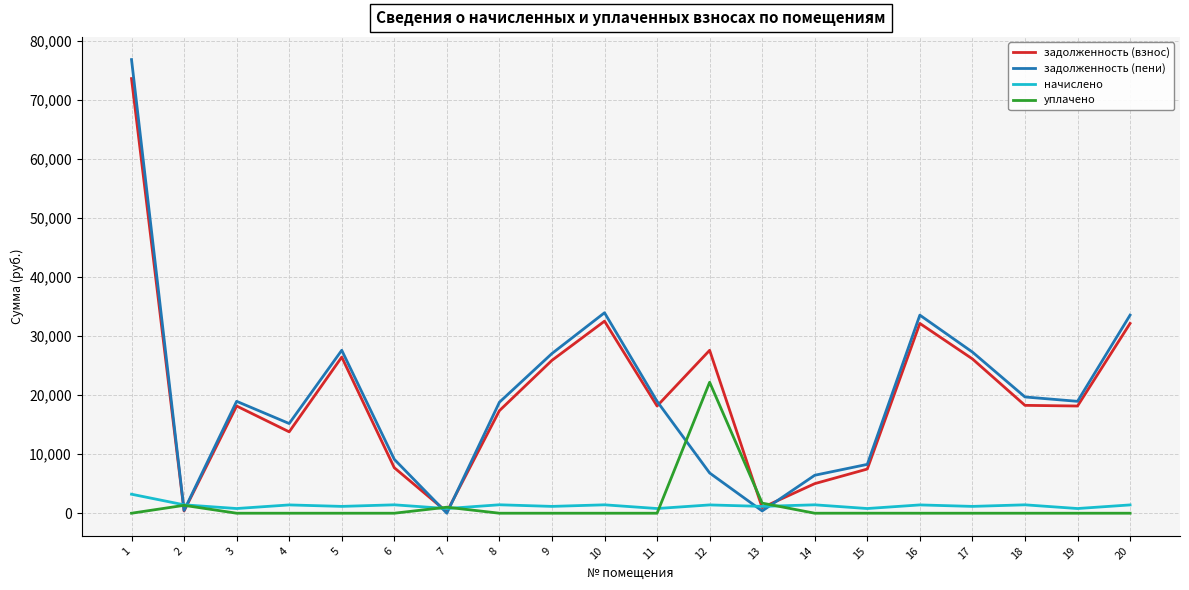

List the series in order of their peak value, highest first.

задолженность (пени), задолженность (взнос), уплачено, начислено